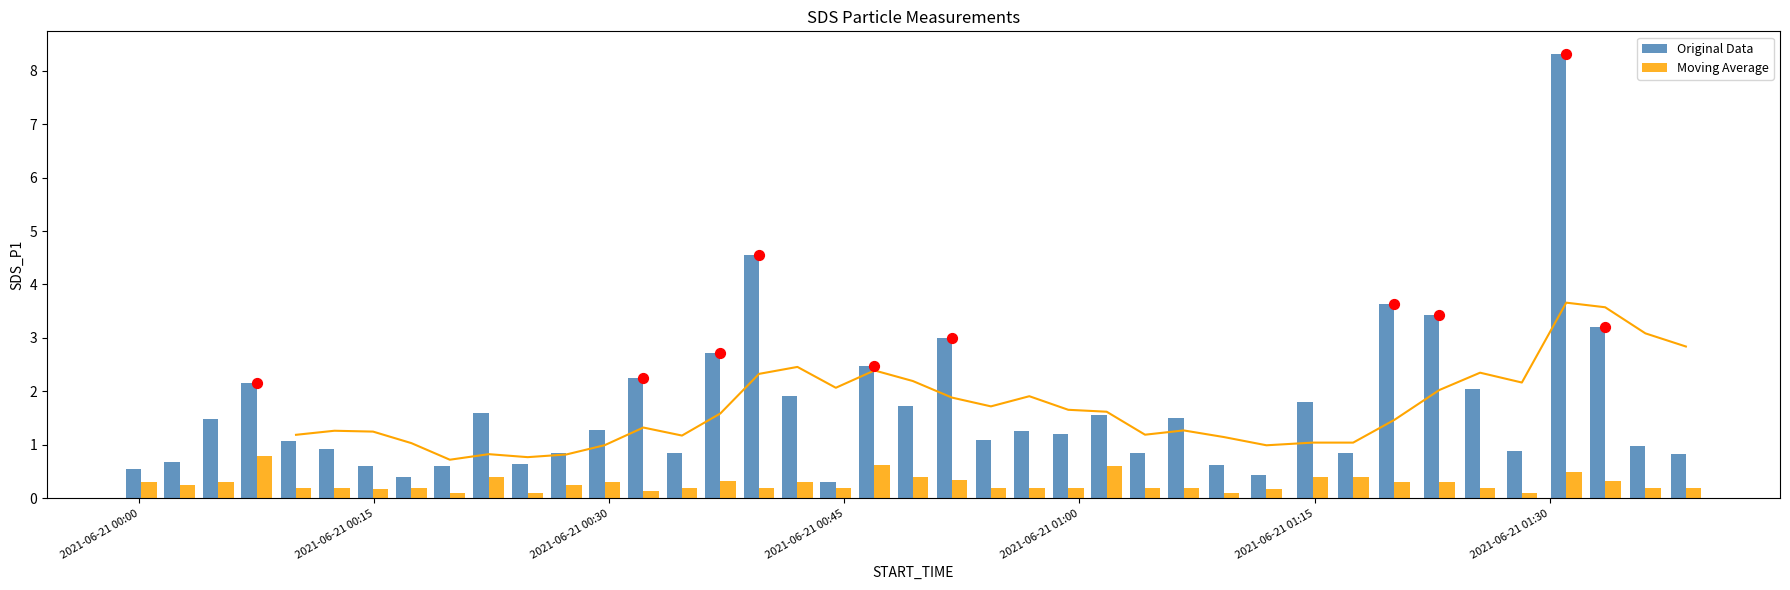

What is the highest value of the Moving Average series?

0.8